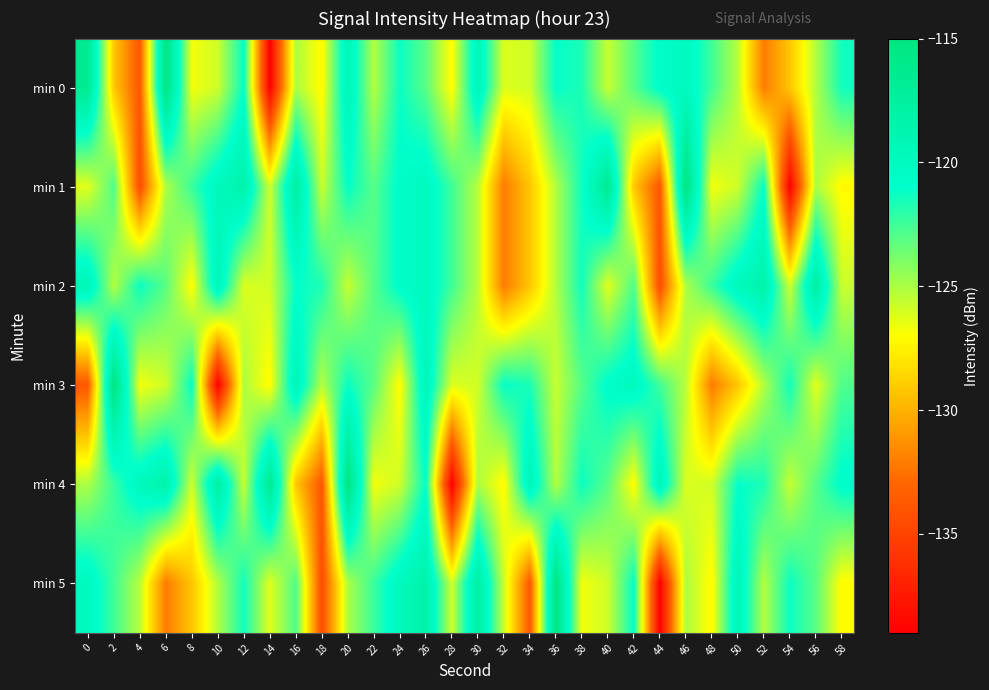

Reading right to left, list all the values displayed in this chart.

min 0: 58=-121.4	56=-125.2	54=-129.2	52=-132.1	50=-125.3	48=-122.5	46=-120.0	44=-120.7	42=-123.0	40=-125.7	38=-121.6	36=-121.1	34=-125.9	32=-126.1	30=-119.3	28=-127.1	26=-123.1	24=-121.2	22=-125.2	20=-119.3	18=-127.2	16=-125.0	14=-139.0	12=-121.1	10=-125.8	8=-126.7	6=-115.1	4=-133.8	2=-129.2	0=-116.4
min 1: 58=-127.2	56=-125.0	54=-139.0	52=-121.1	50=-125.8	48=-126.7	46=-115.1	44=-133.8	42=-129.2	40=-116.4	38=-121.4	36=-125.2	34=-129.2	32=-132.1	30=-125.3	28=-122.5	26=-120.0	24=-120.7	22=-123.0	20=-121.1	18=-125.7	16=-117.7	14=-125.9	12=-118.3	10=-119.8	8=-122.4	6=-125.1	4=-134.4	2=-122.9	0=-126.3
min 2: 58=-125.7	56=-117.7	54=-125.9	52=-118.3	50=-119.8	48=-122.4	46=-125.1	44=-134.4	42=-122.9	40=-126.3	38=-121.4	36=-125.2	34=-129.2	32=-132.1	30=-125.3	28=-122.5	26=-120.0	24=-120.7	22=-123.0	20=-125.7	18=-121.6	16=-121.1	14=-125.9	12=-126.1	10=-119.3	8=-127.1	6=-123.1	4=-121.2	2=-125.2	0=-119.3
min 3: 58=-122.9	56=-126.3	54=-121.4	52=-125.2	50=-129.2	48=-132.1	46=-125.3	44=-122.5	42=-120.0	40=-120.7	38=-123.0	36=-125.7	34=-121.6	32=-121.1	30=-125.9	28=-126.1	26=-119.3	24=-127.1	22=-123.1	20=-121.2	18=-125.2	16=-119.3	14=-127.2	12=-125.0	10=-139.0	8=-121.1	6=-125.8	4=-126.7	2=-115.1	0=-133.8
min 4: 58=-120.7	56=-123.0	54=-125.7	52=-121.6	50=-121.1	48=-125.9	46=-126.1	44=-119.3	42=-127.1	40=-123.1	38=-121.2	36=-125.2	34=-119.3	32=-127.2	30=-125.0	28=-139.0	26=-121.1	24=-125.8	22=-126.7	20=-115.1	18=-133.8	16=-129.2	14=-116.4	12=-125.7	10=-117.7	8=-125.9	6=-118.3	4=-119.8	2=-122.4	0=-125.1
min 5: 58=-127.1	56=-123.1	54=-121.2	52=-125.2	50=-119.3	48=-127.2	46=-125.0	44=-139.0	42=-121.1	40=-125.8	38=-126.7	36=-115.1	34=-133.8	32=-125.7	30=-117.7	28=-125.9	26=-118.3	24=-119.8	22=-122.4	20=-125.1	18=-134.4	16=-122.9	14=-126.3	12=-121.4	10=-125.2	8=-129.2	6=-132.1	4=-125.3	2=-122.5	0=-120.0